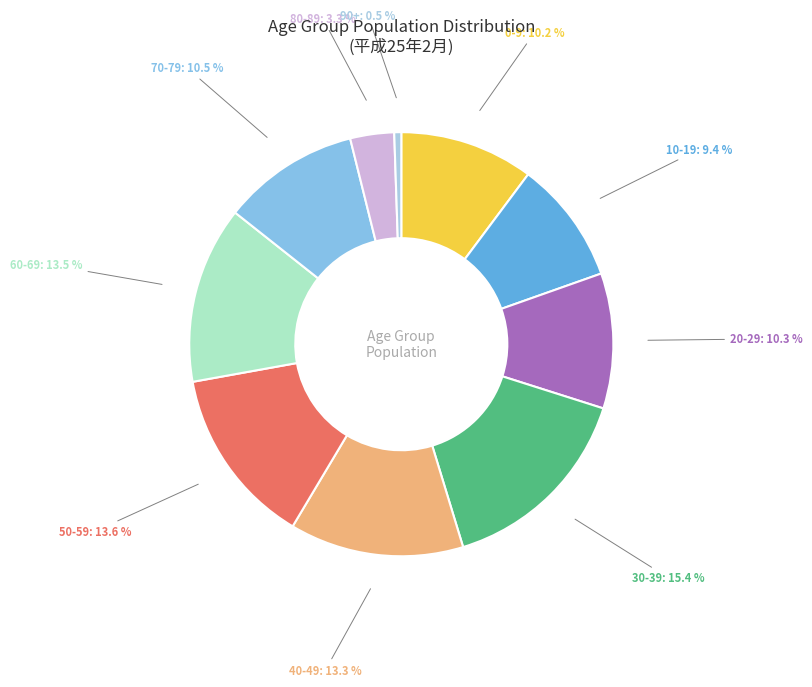

Which slice is the smallest?

90+